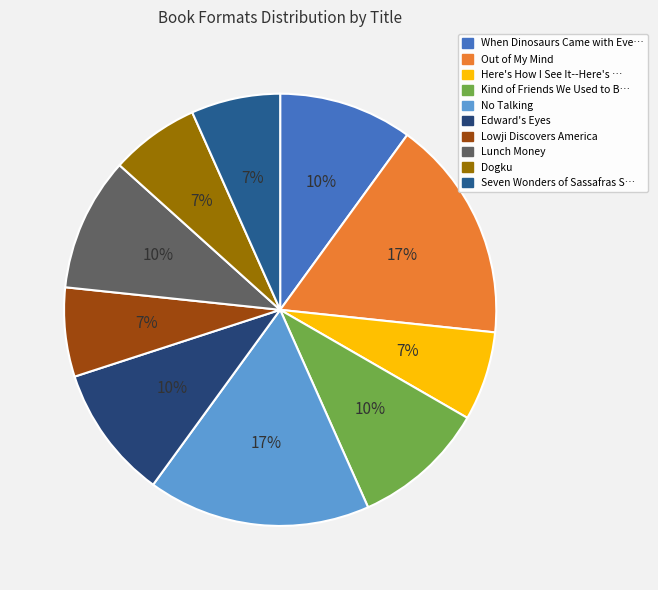

Count the number of slices in the pie.

10